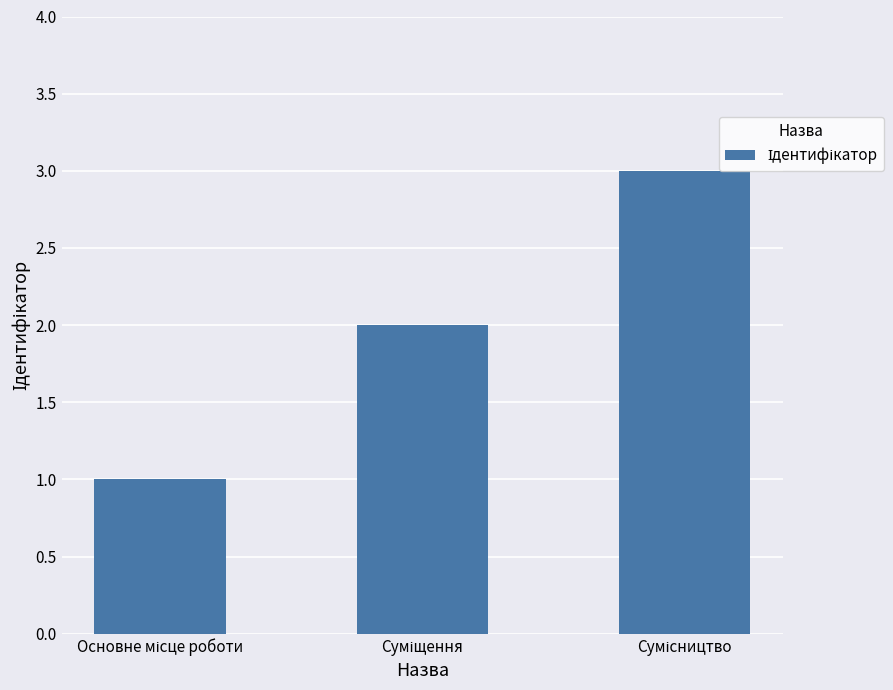

Does the chart contain stacked bars?

No